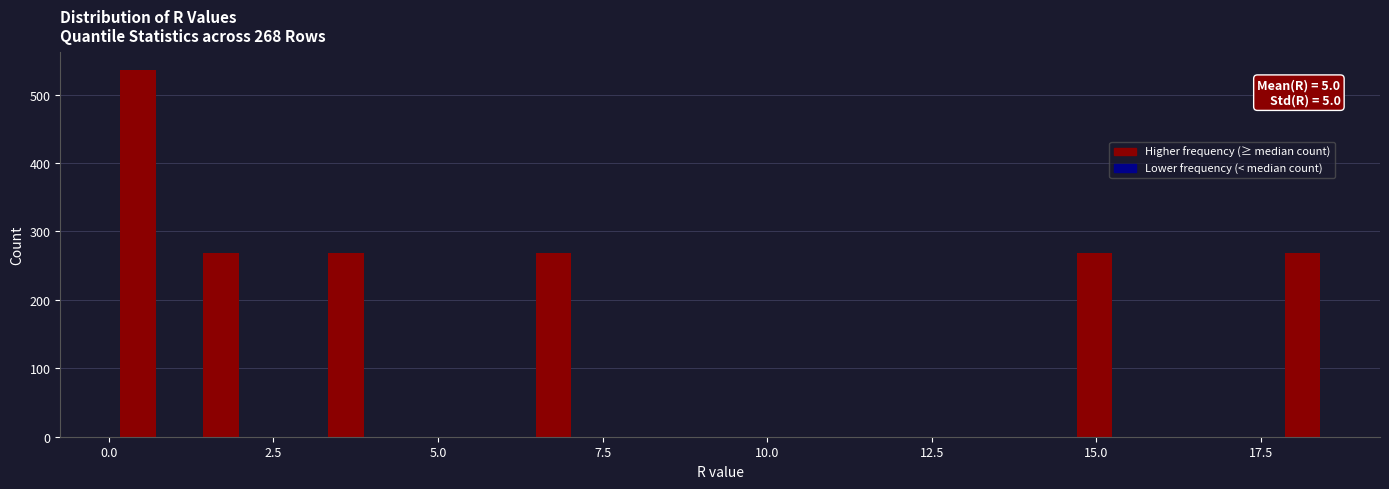

Read against the x-axis, roughly where is the centre of the tallest bar?

0.5